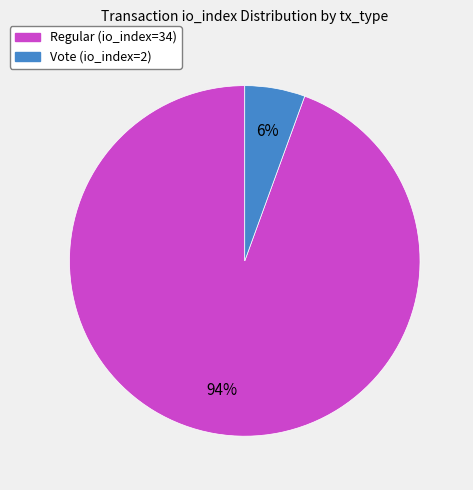

To the nearest percent, what is the average slice percentage?

50%